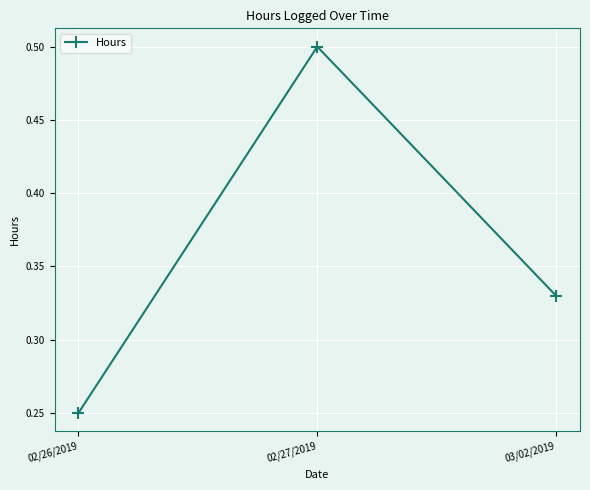

Rank the categories by value from highest to lowest.

02/27/2019, 03/02/2019, 02/26/2019